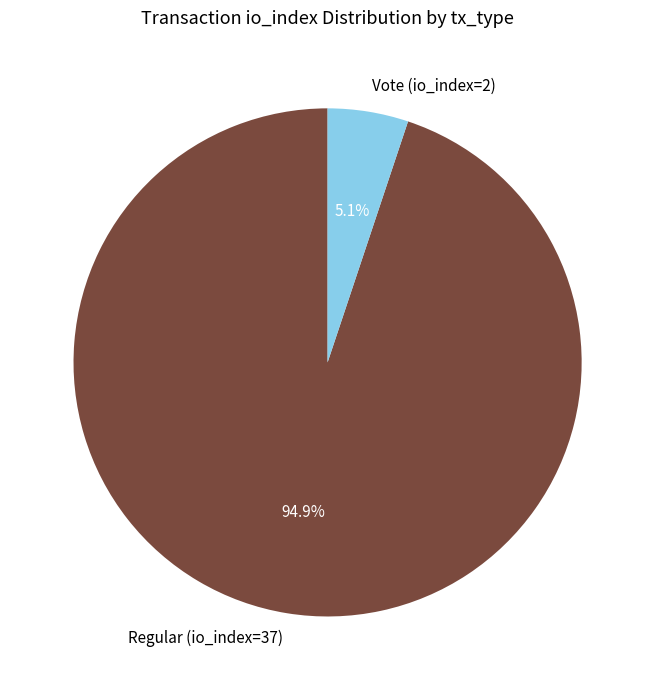

To the nearest percent, what portion does Vote (io_index=2) represent?

5%